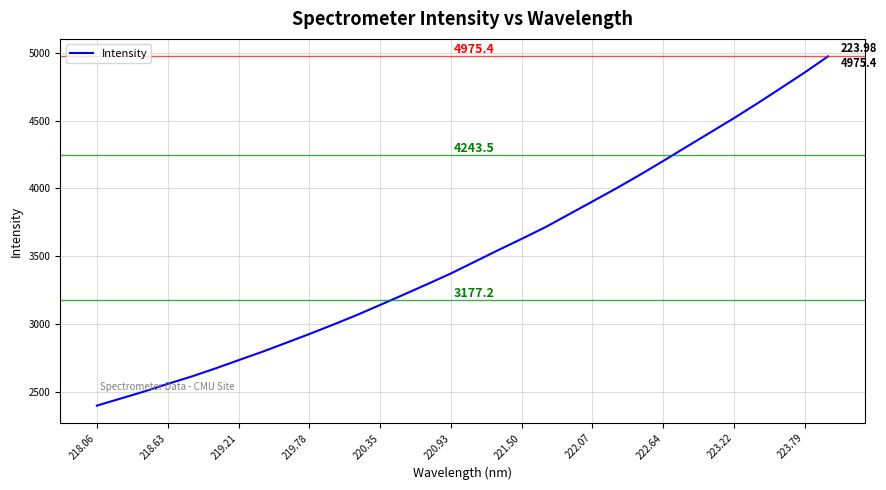

What is the minimum value shown in the chart?

2396.7